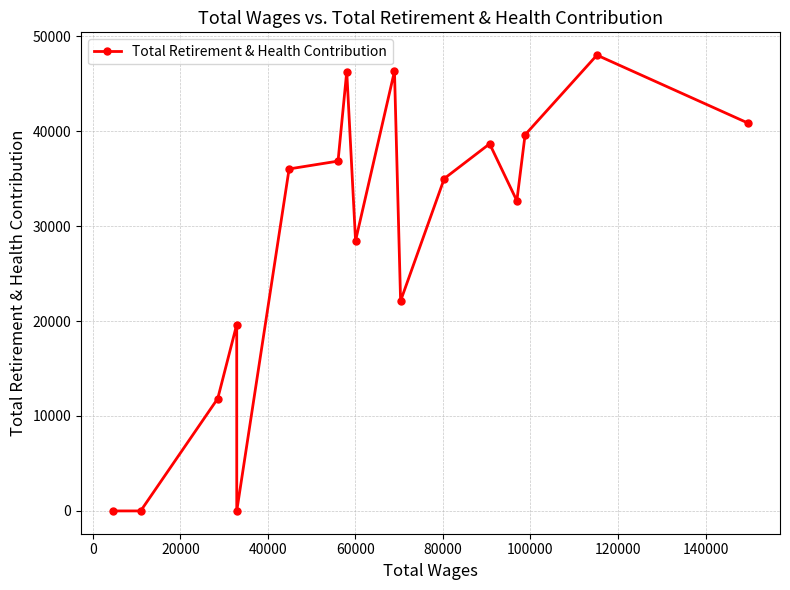

How many data points does each series have?

17